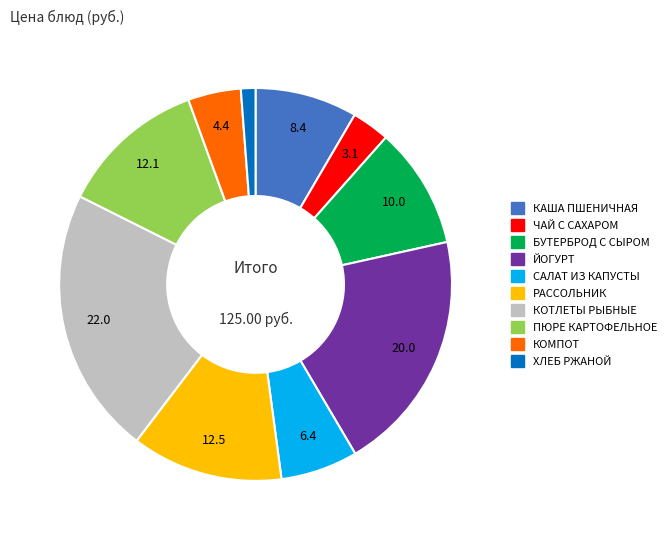

Which category has the biggest portion of the pie?

КОТЛЕТЫ РЫБНЫЕ